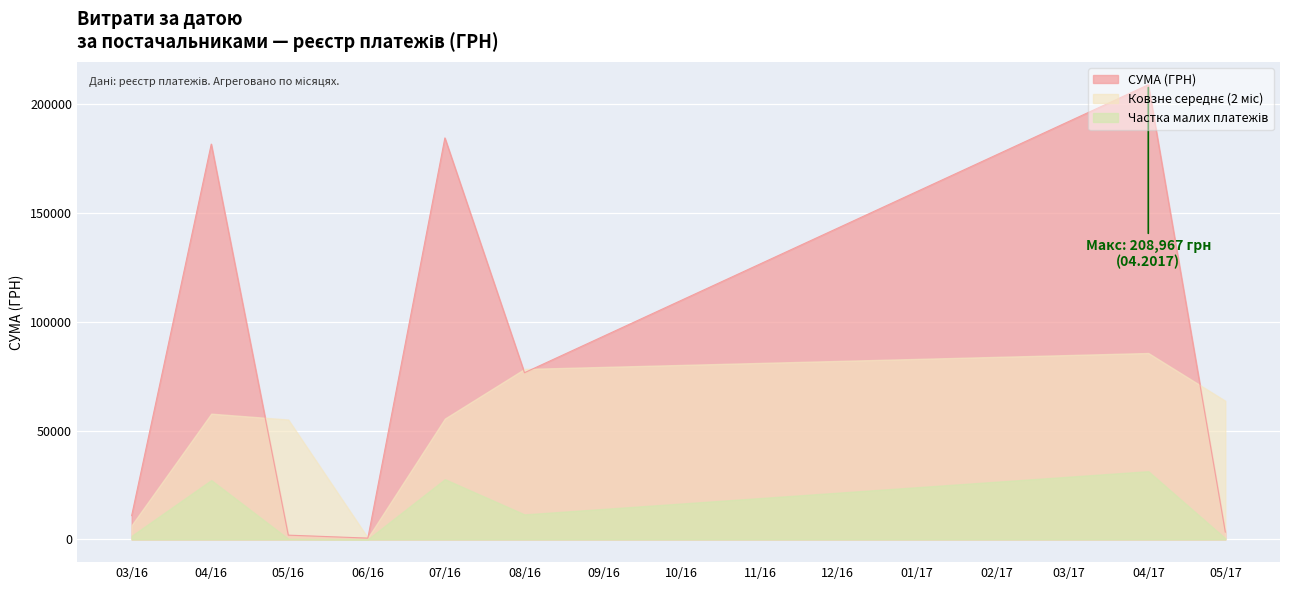

Which series has the widest spread of values?

СУМА (ГРН)